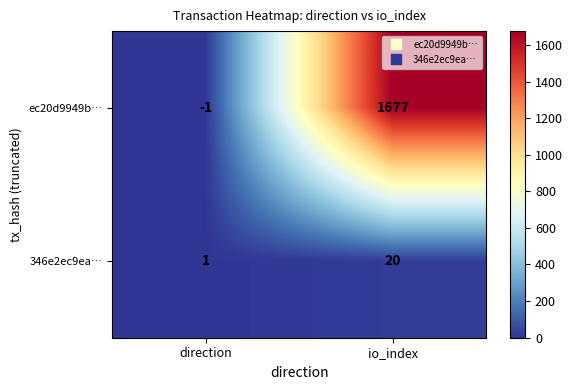

Reading left to right, list all the values displayed in this chart.

ec20d9949b…: direction=-1	io_index=1677
346e2ec9ea…: direction=1	io_index=20